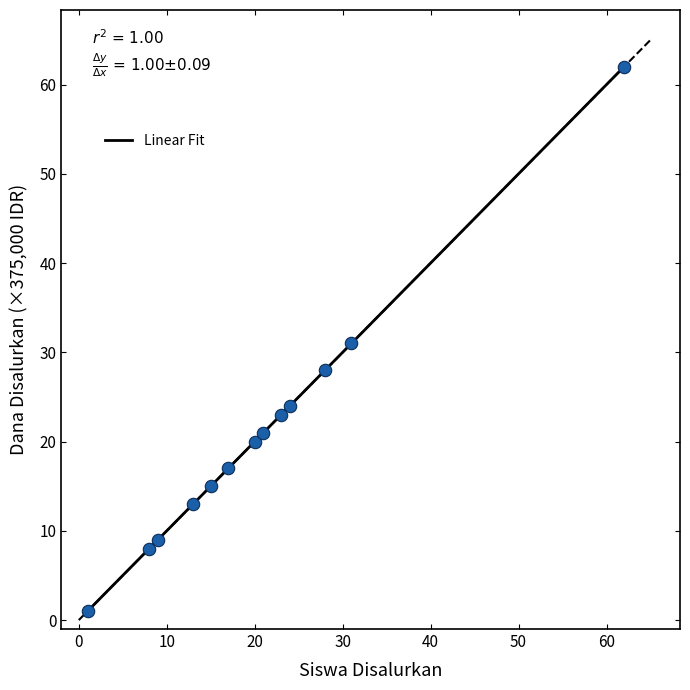

What is the range of Y values (max minus min)?

61